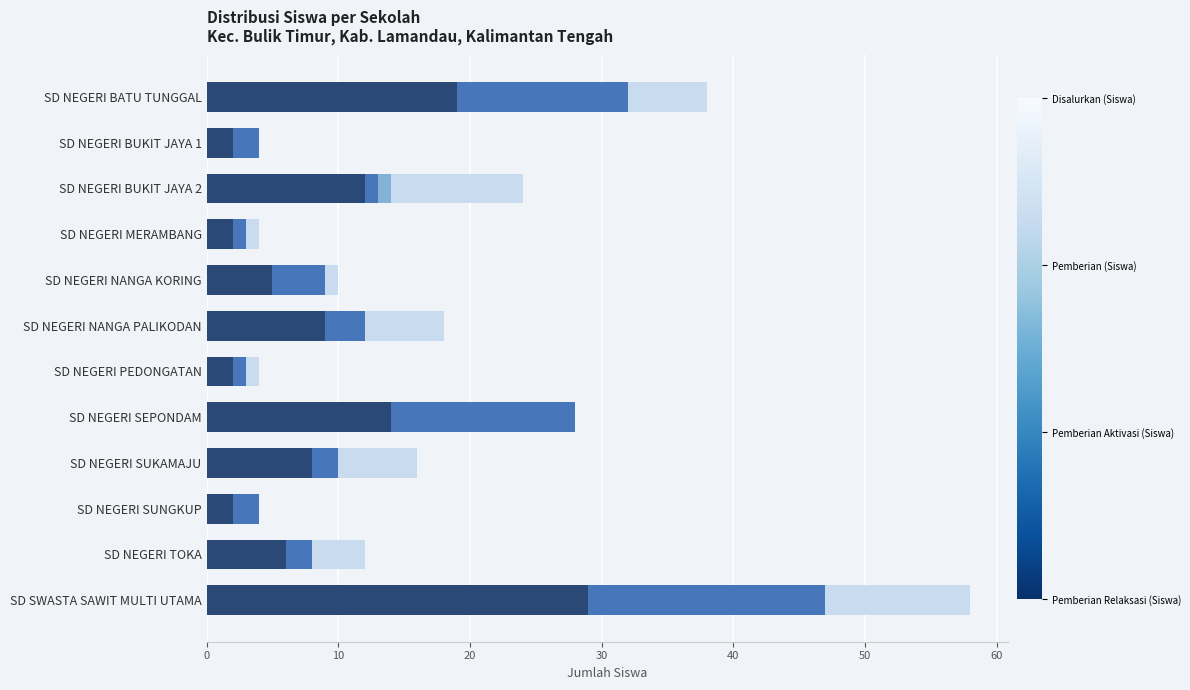

What is the total value across all series at SD NEGERI SUNGKUP?

4